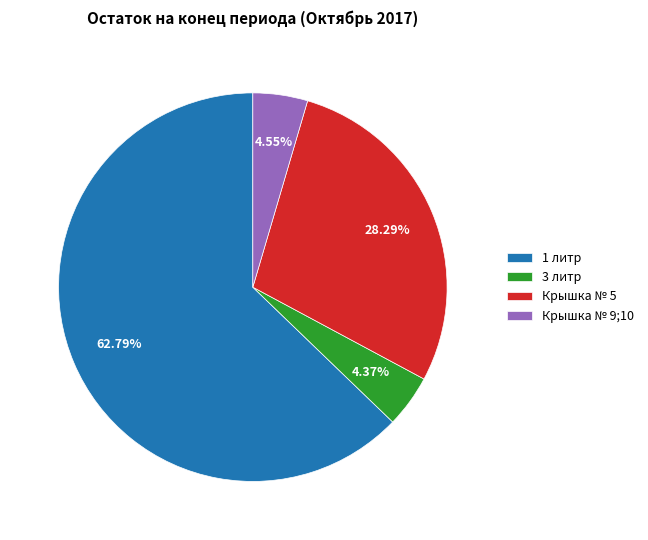

To the nearest percent, what is the difference between the largest and smallest slice percentages?

58%